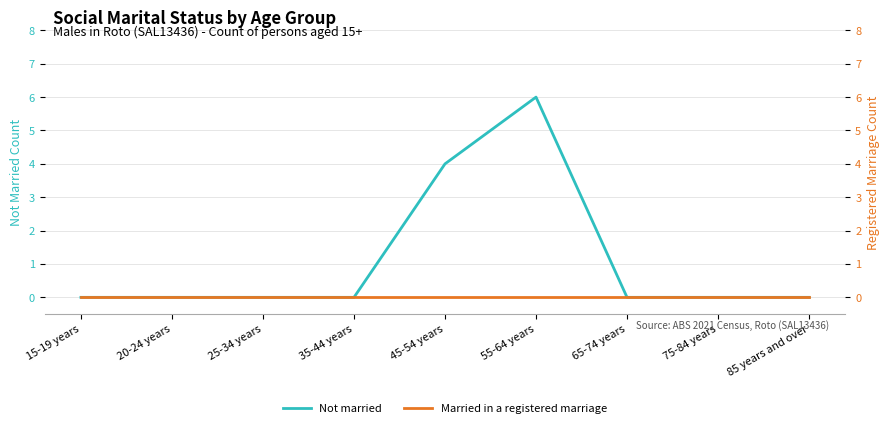

How many Not married values are between 0 and 1?

7